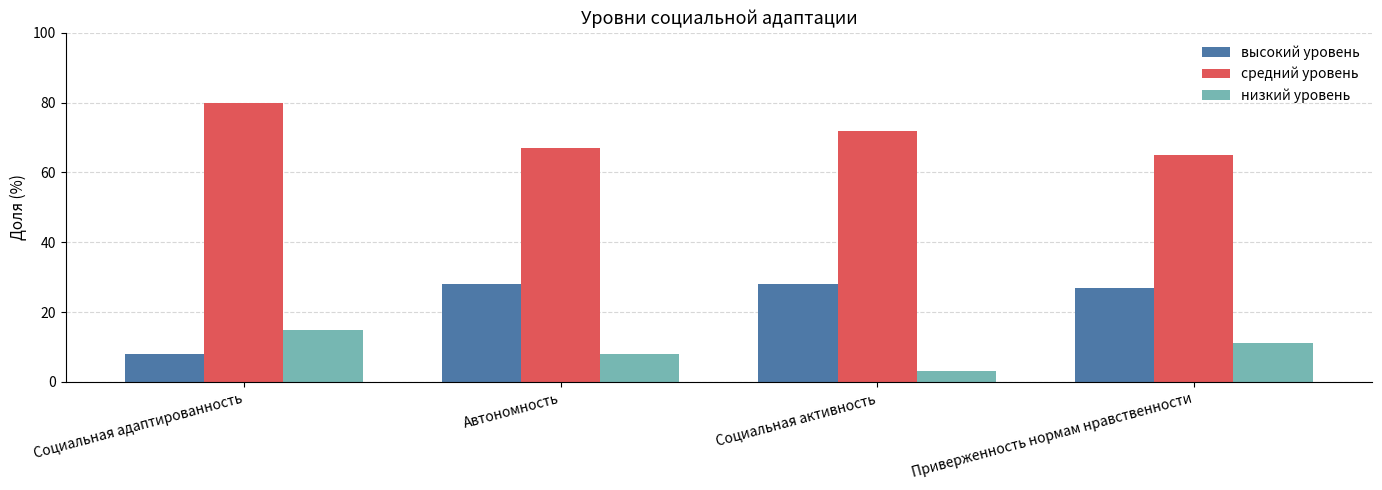

What position from the right is Социальная адаптированность?

4